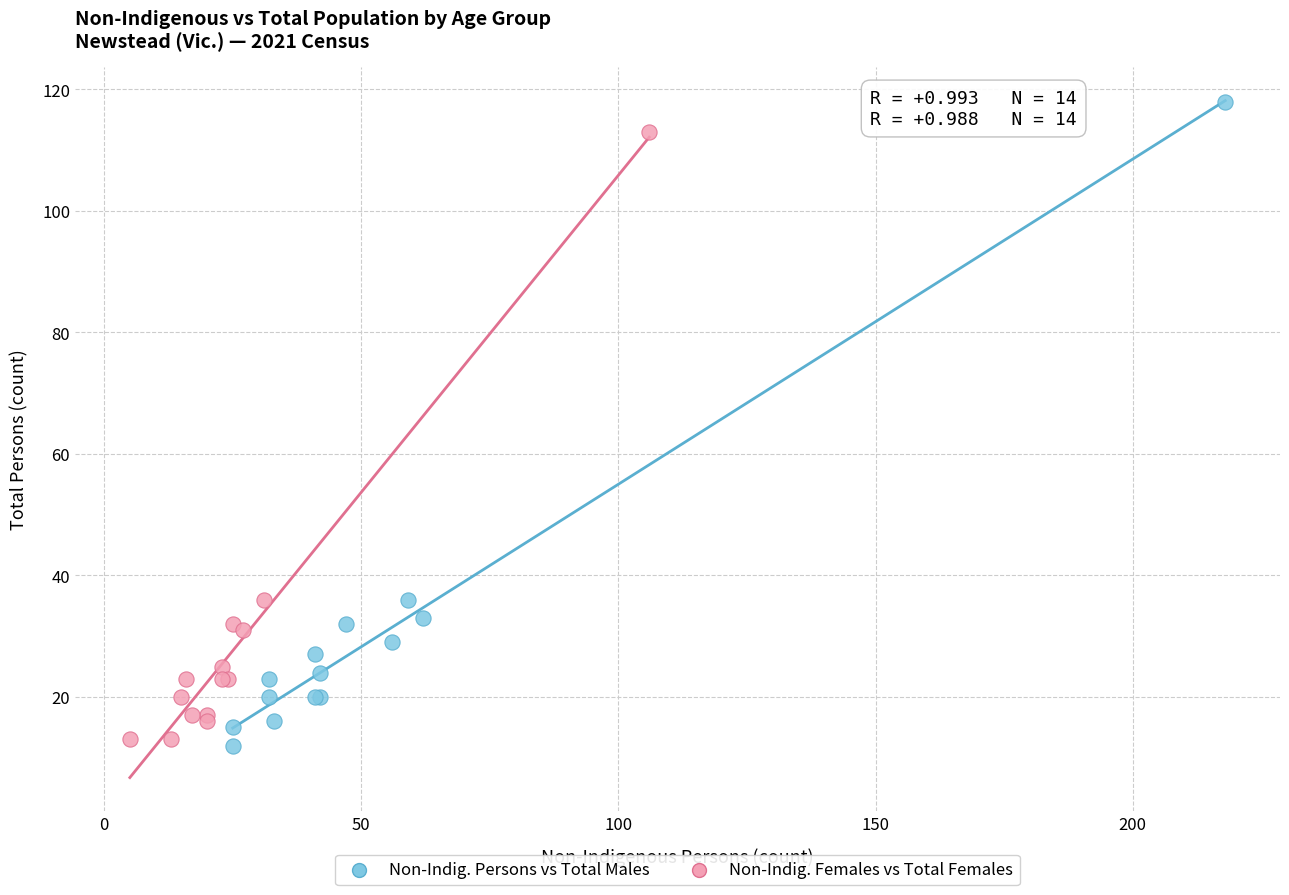

Which series contains the highest Y value?

Non-Indig. Persons vs Total Males